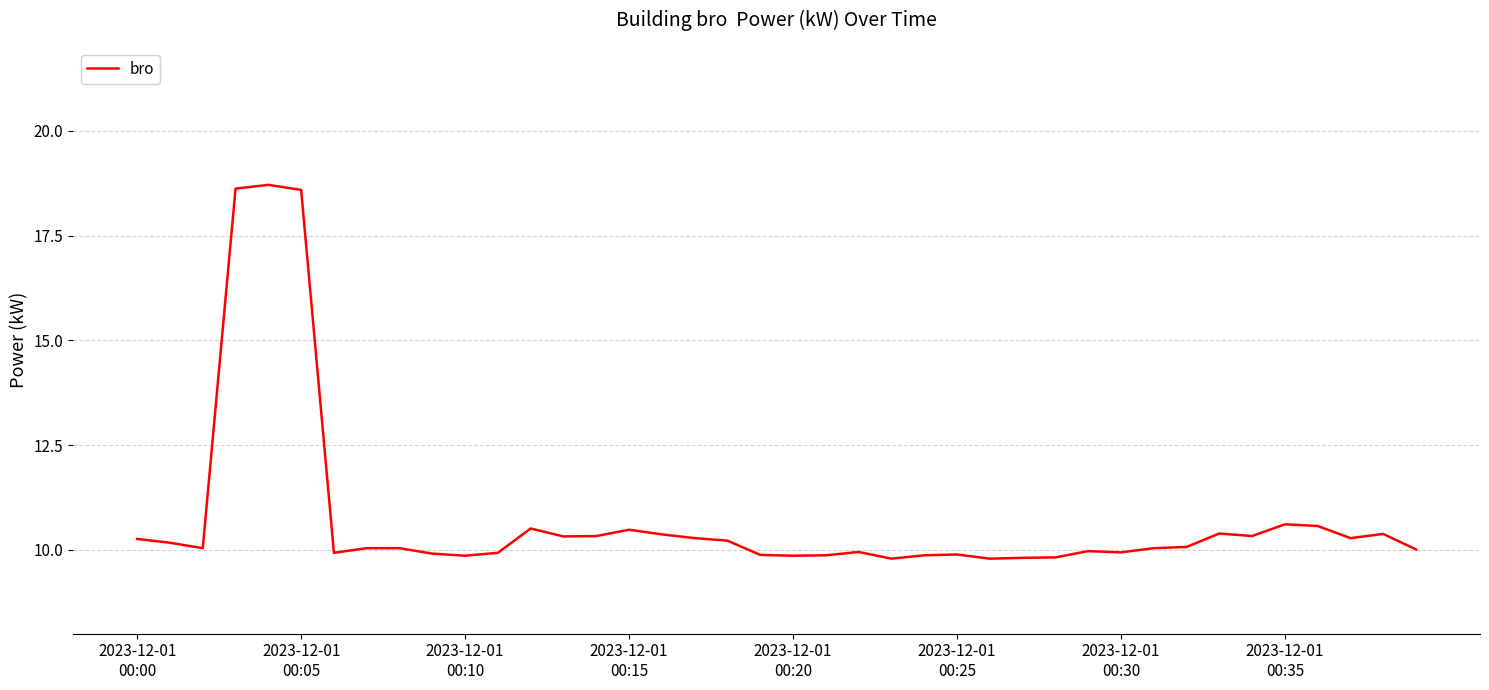

What is the difference between the maximum and minimum values?

8.9